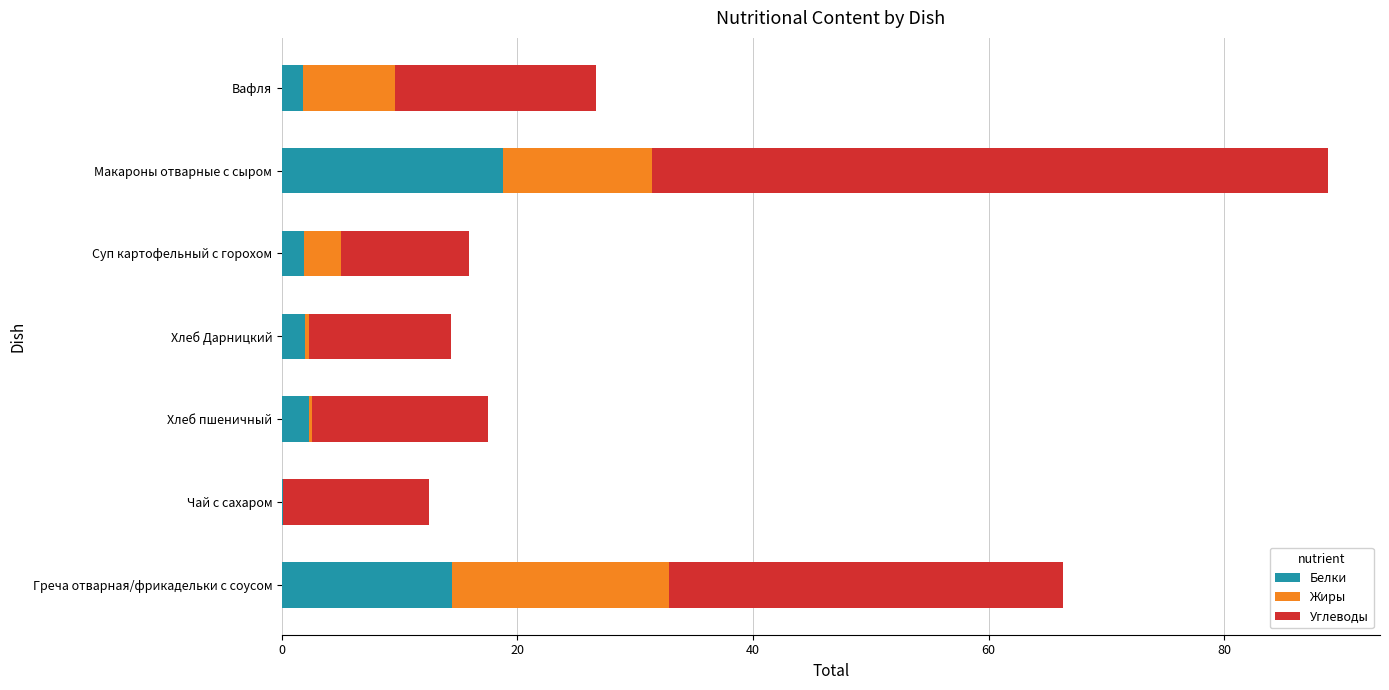

Read the Белки value at Макароны отварные с сыром.

18.8